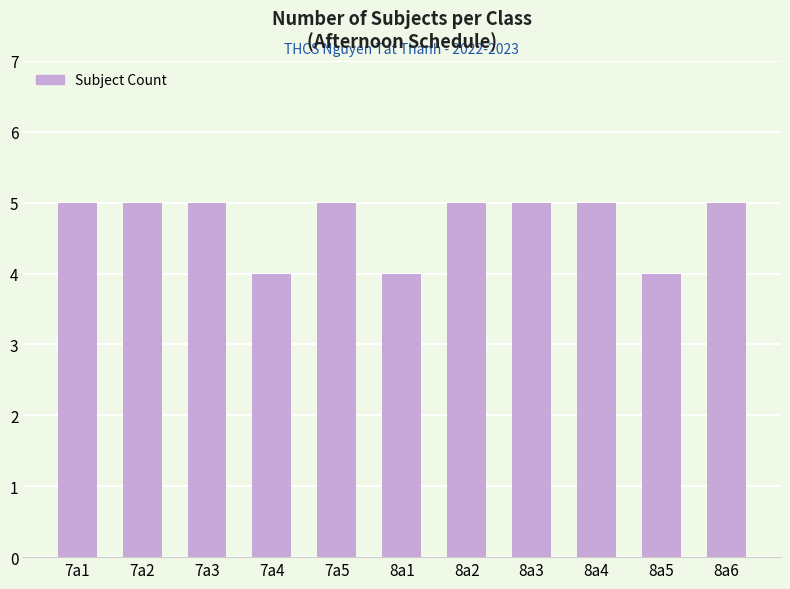

The value at 7a3 is 5. True or false?

True